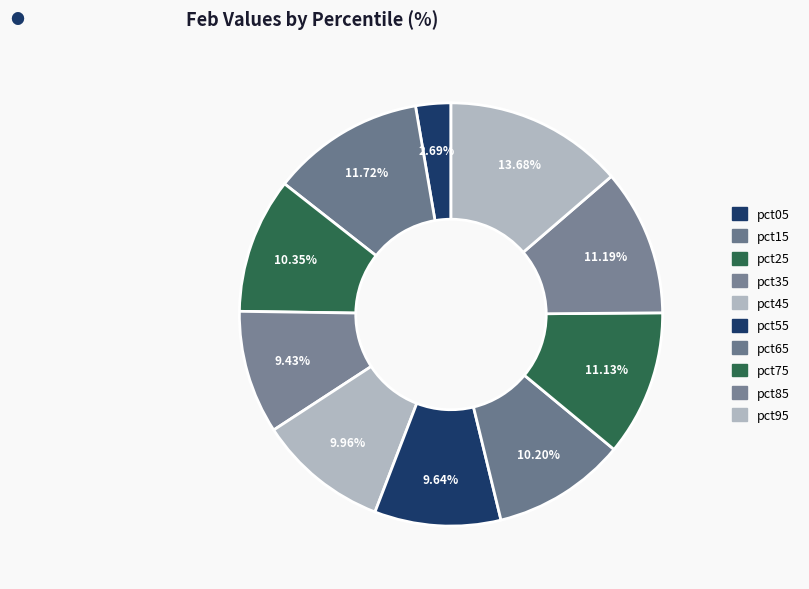

How many segments does this pie chart have?

10